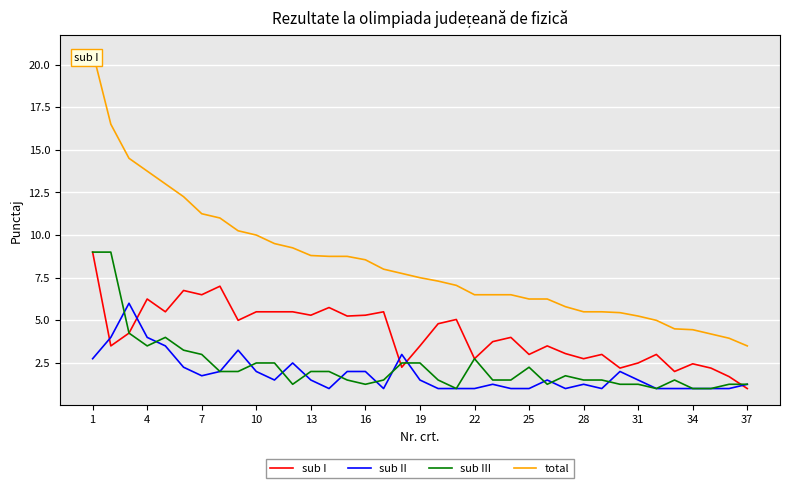

What is the minimum value for sub I?

1.0